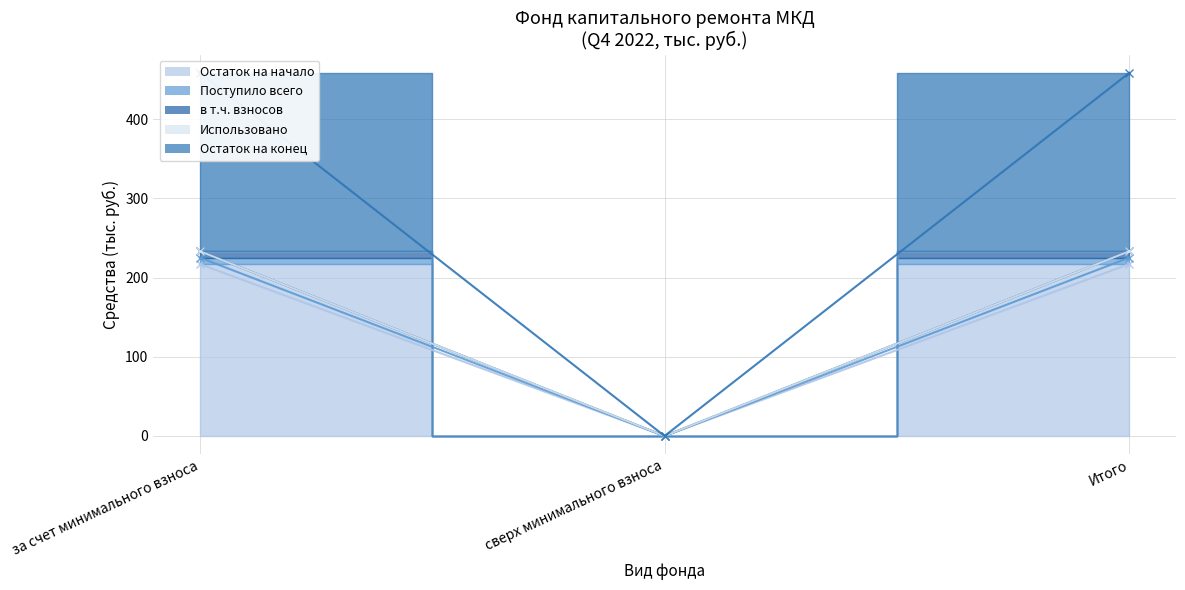

What is the difference between the highest and lowest values at Итого?

241.5